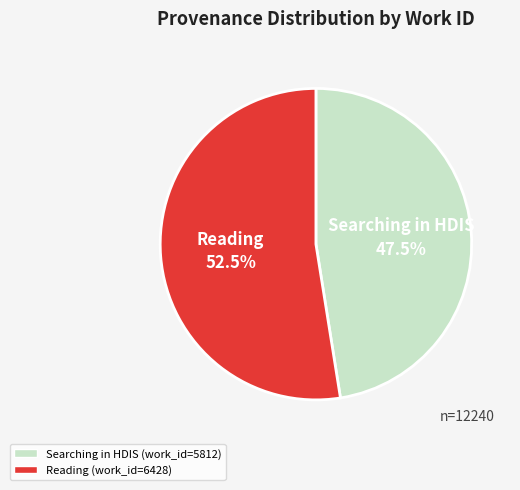

Does any single category account for the majority?

Yes